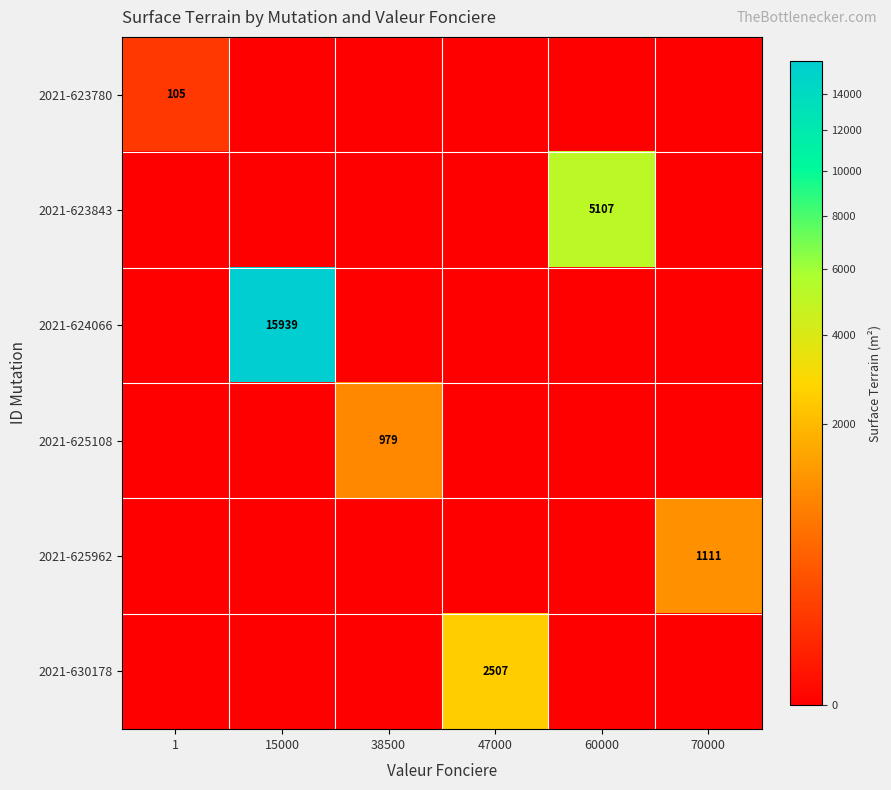

What value does the 2021-625962 series have at 70000?

1111